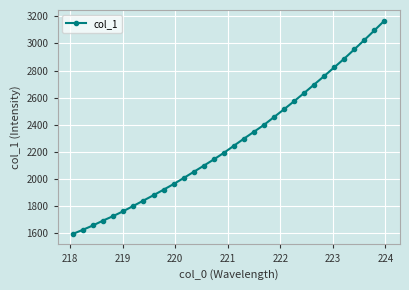

True or false: the data has more than 2 interior local peaks.

False